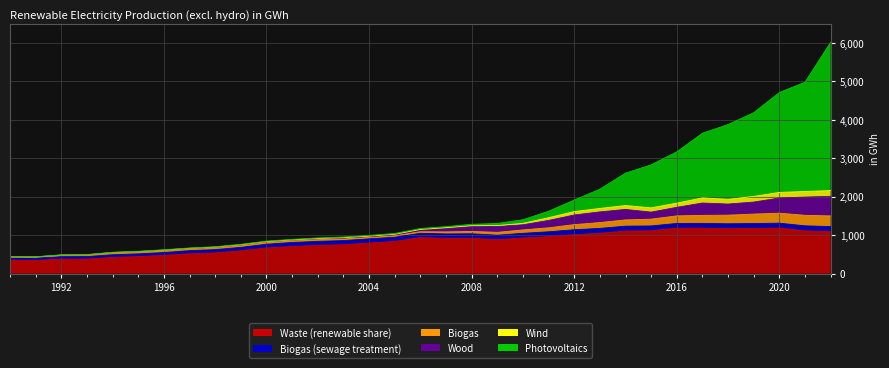

What are all the series names shown in the legend?

Waste (renewable share), Biogas (sewage treatment), Biogas, Wood, Wind, Photovoltaics